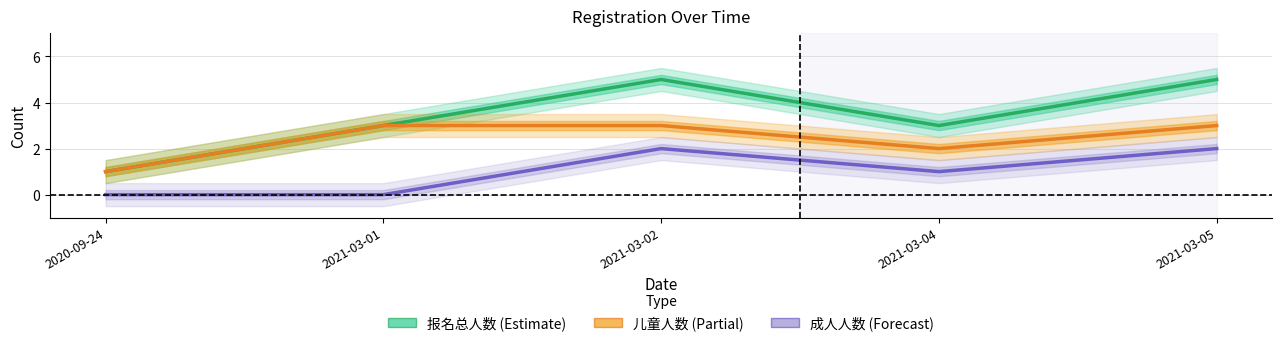

What is the label of the 2nd point from the right?

2021-03-04